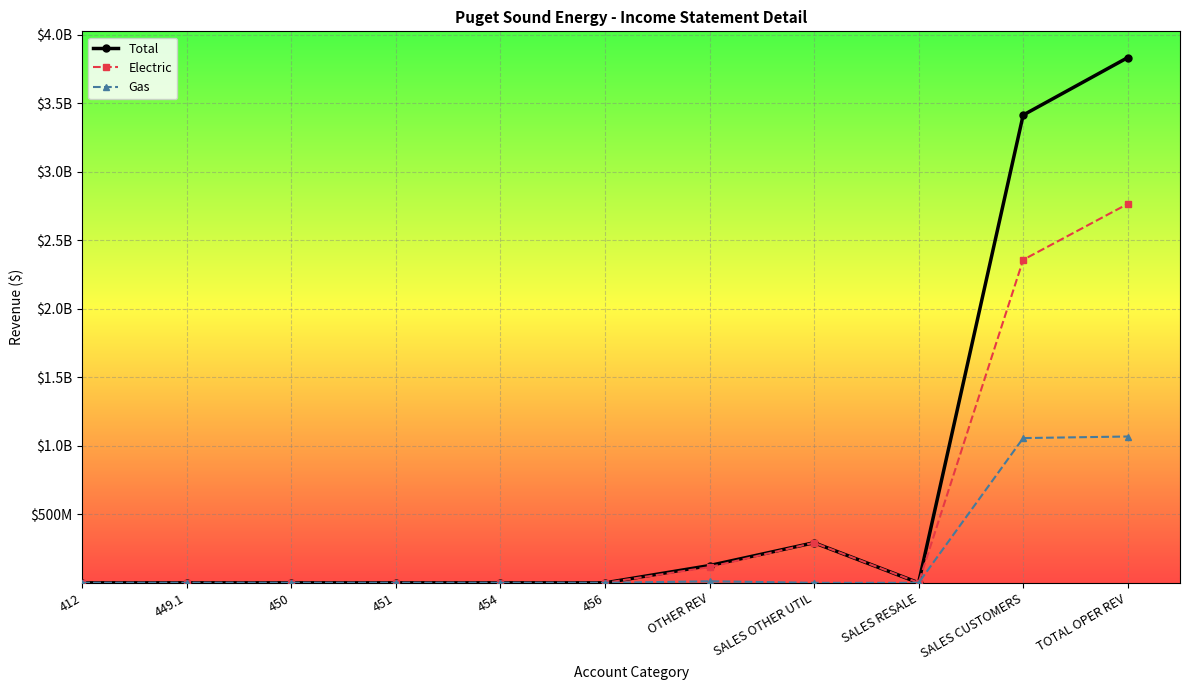

What is the difference between the maximum and second lowest values in the Electric series?

2764186179.5